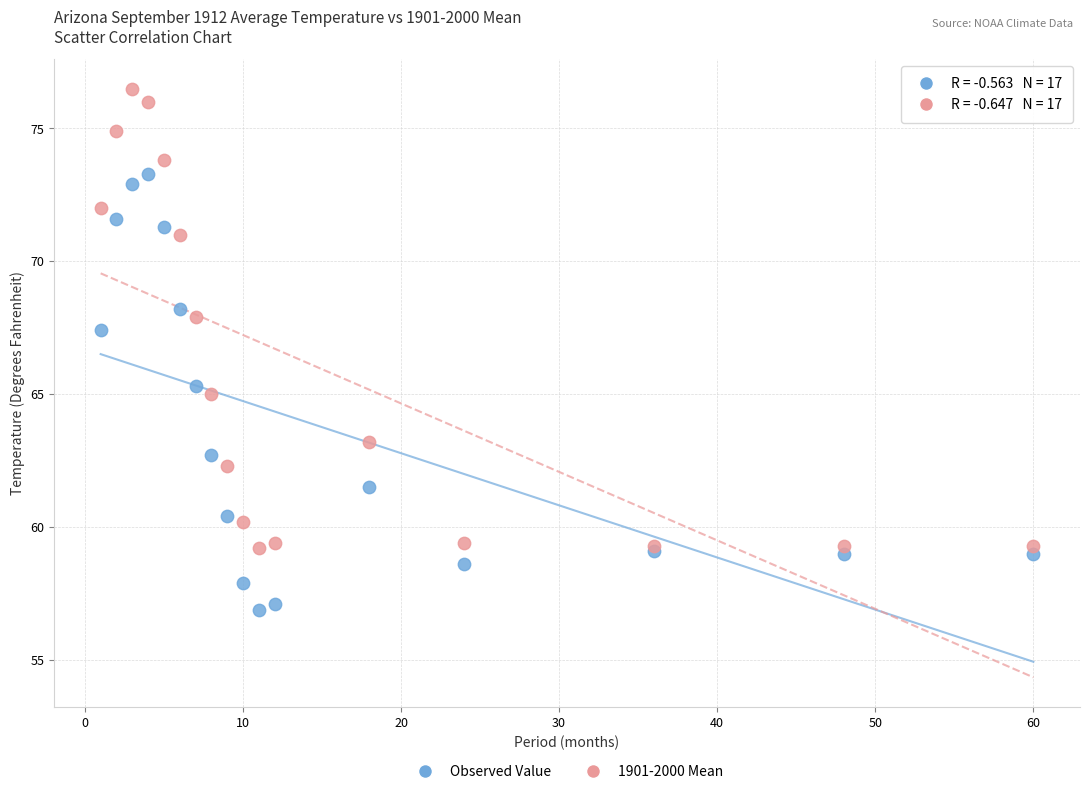

Which series reaches the maximum Y coordinate?

1901-2000 Mean